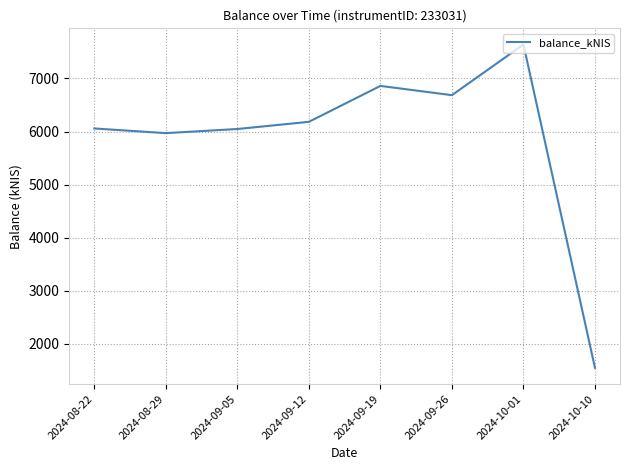

The value at 2024-09-05 is 9915.6. True or false?

False